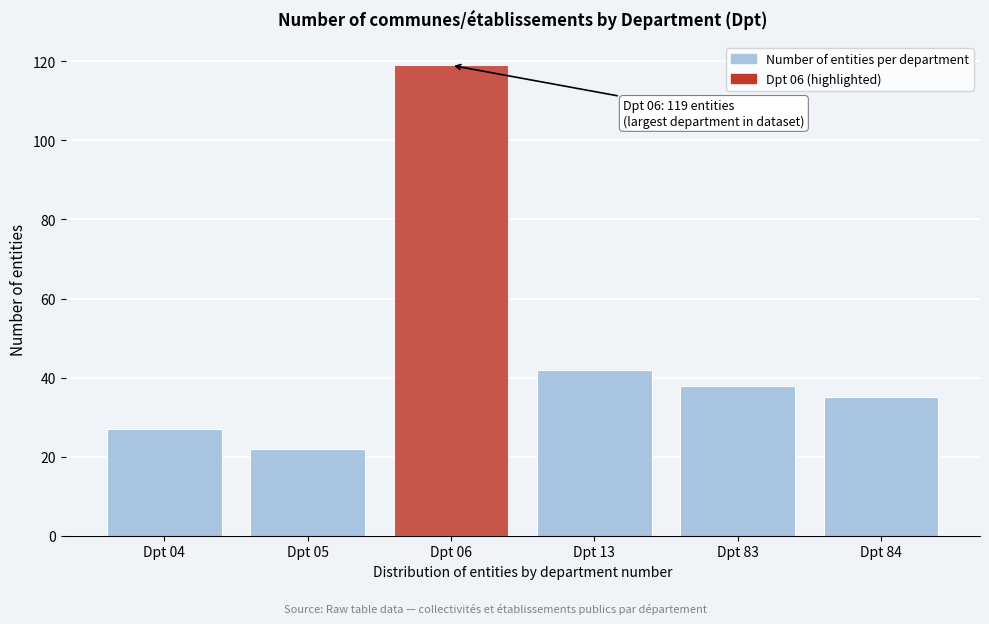

Reading right to left, transcribe all the data shown in this chart.

35	38	42	119	22	27